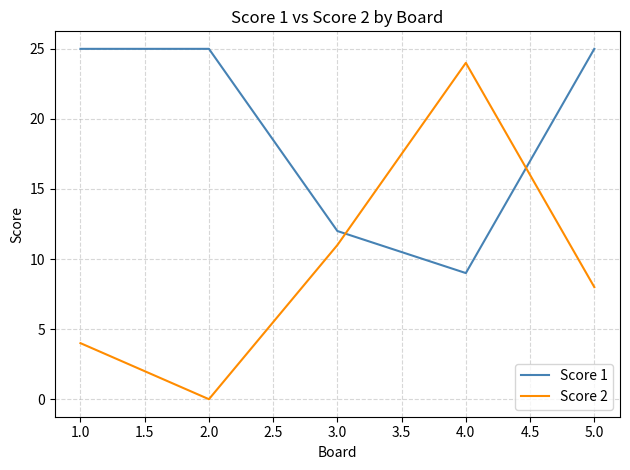

Count the Score 1 values in the range 12 to 25.

4